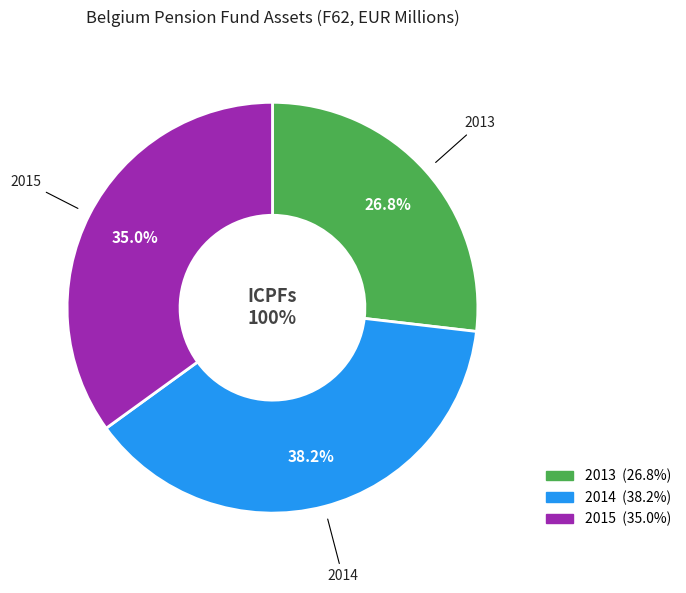

Is there a majority slice in this chart?

No